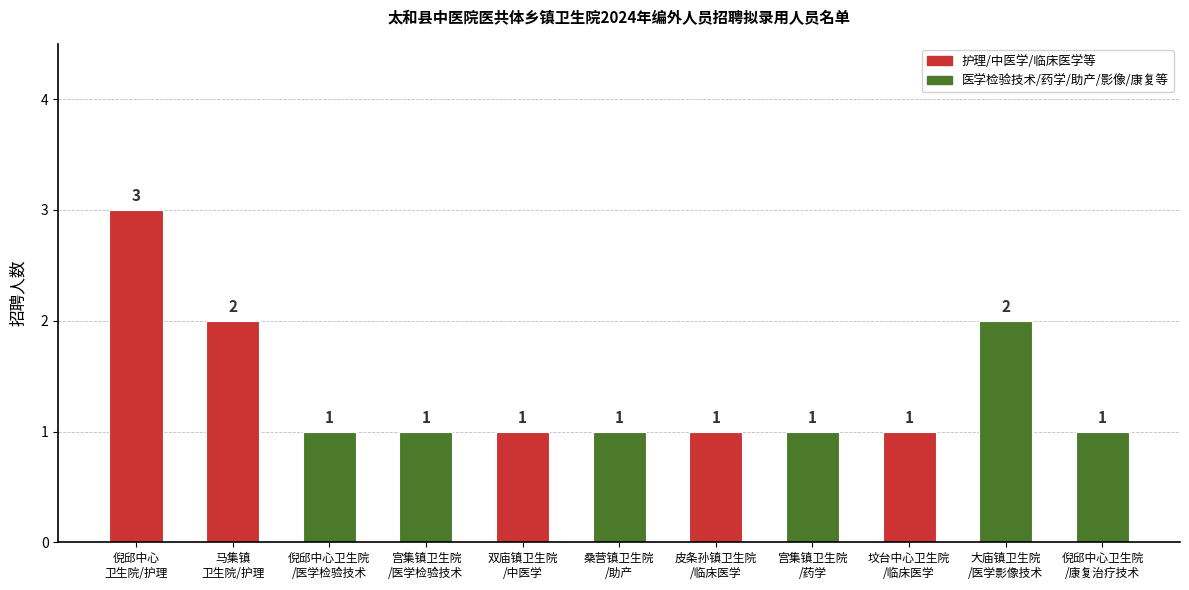

What is the greatest value displayed?

3